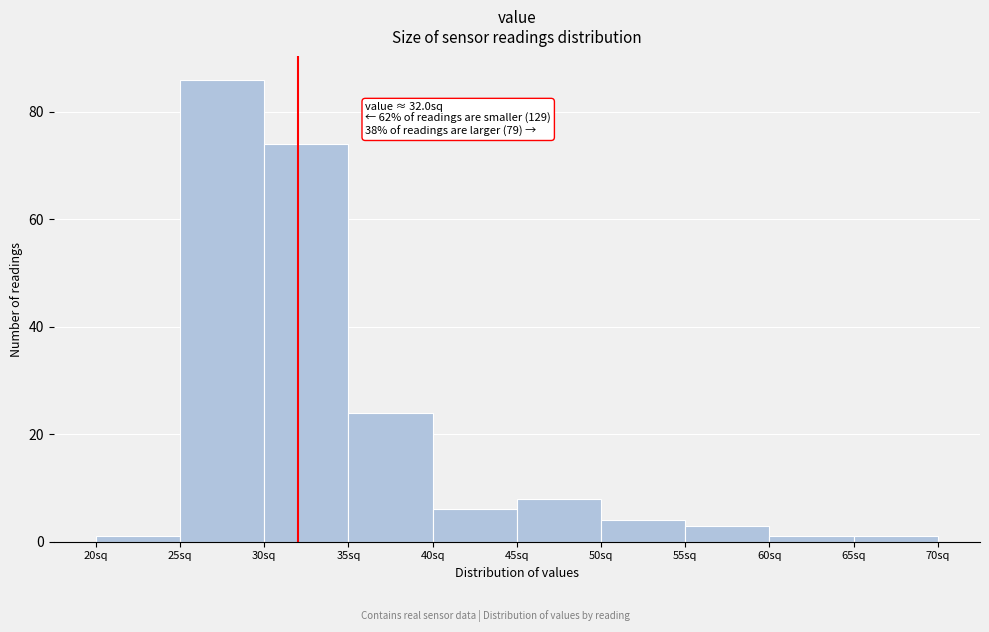

Which range on the x-axis has the tallest bar?

25 to 30